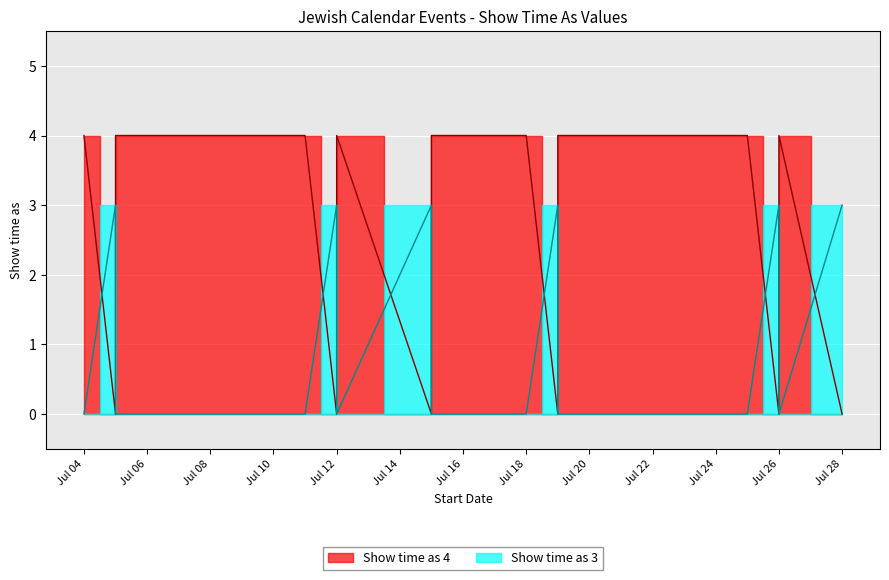

Reading left to right, transcribe all the data shown in this chart.

Show time as 4: 4	0	4	4	0	4	0	4	4	0	4	4	0	0	4	0
Show time as 3: 0	3	0	0	3	0	3	0	0	3	0	0	3	3	0	3